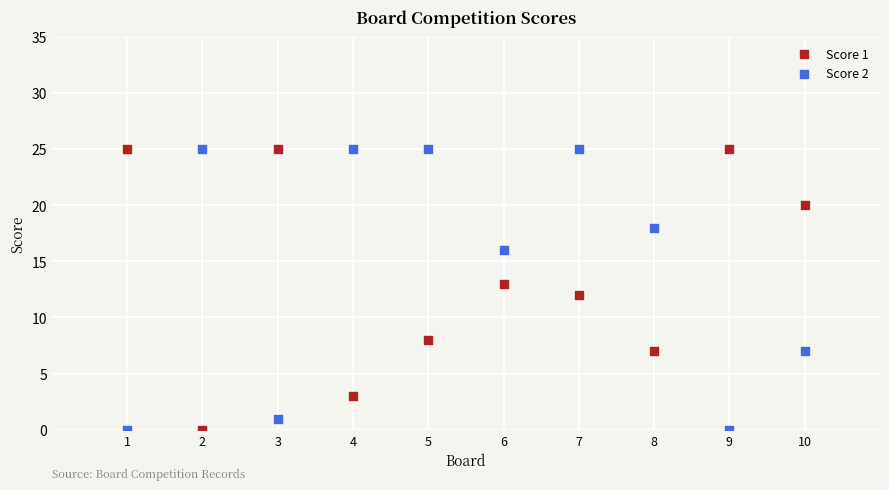

What is the X range (max minus min) for the scatter plot?

9